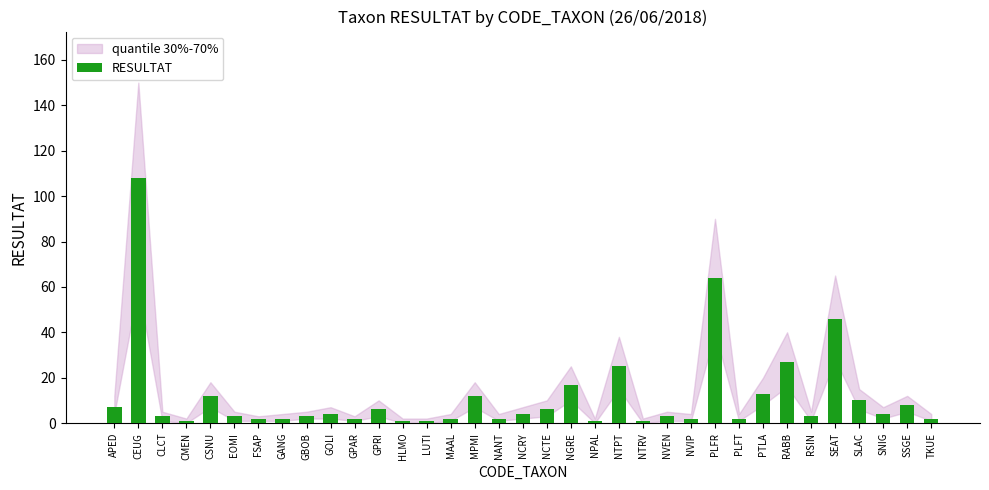

What is the difference between the maximum and second lowest values?

107